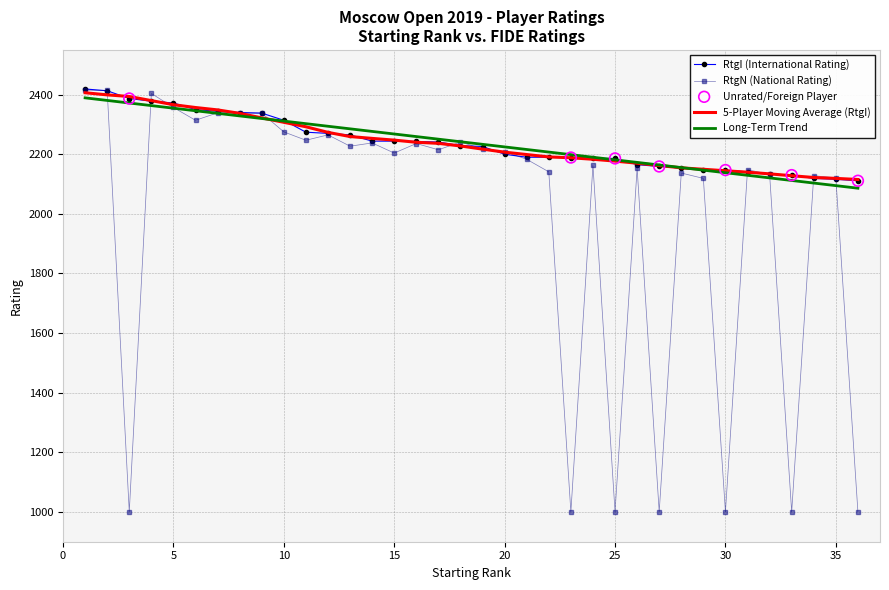

Which series has the widest spread of values?

RtgN (National Rating)